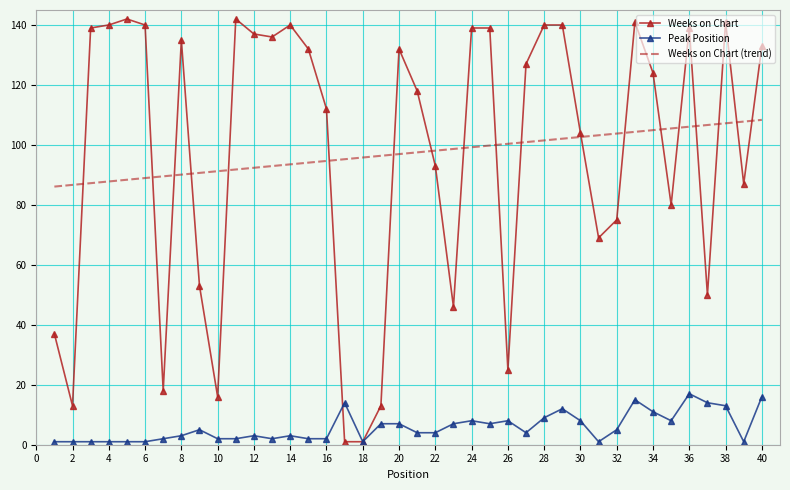

List the series in order of their peak value, lowest first.

Peak Position, Weeks on Chart (trend), Weeks on Chart